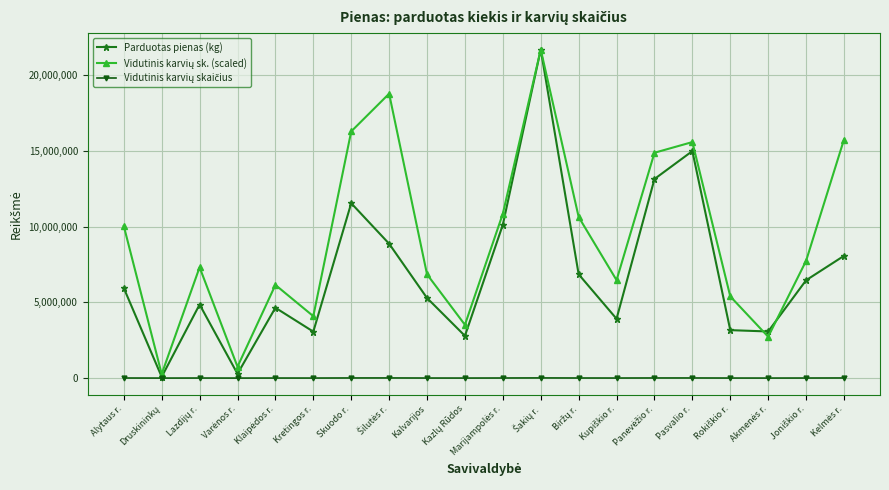

In Parduotas pienas (kg), how many points are lower than both neighbors (excluding endpoints)?

6